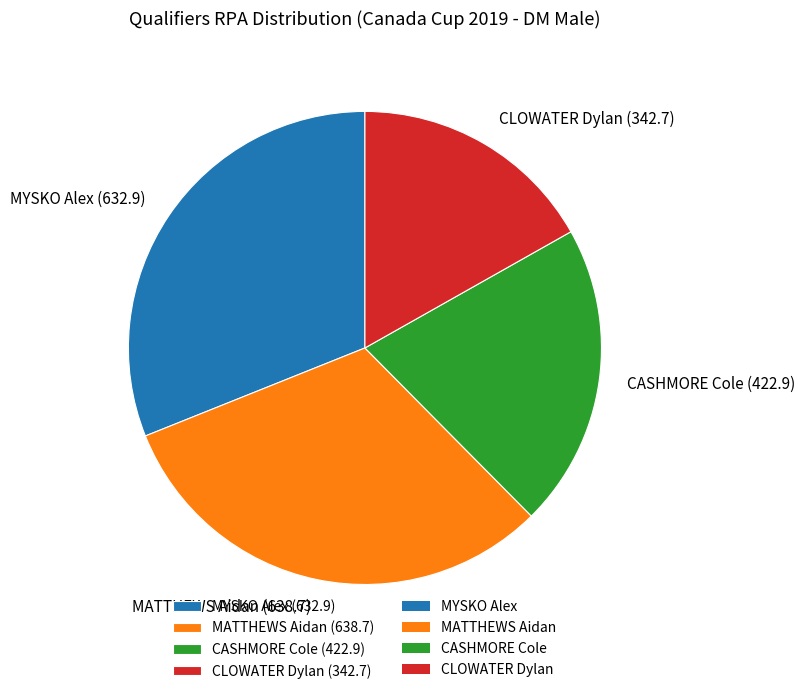

Approximately how many times larger is the value at MATTHEWS Aidan (638.7) compared to MYSKO Alex (632.9)?

1.0